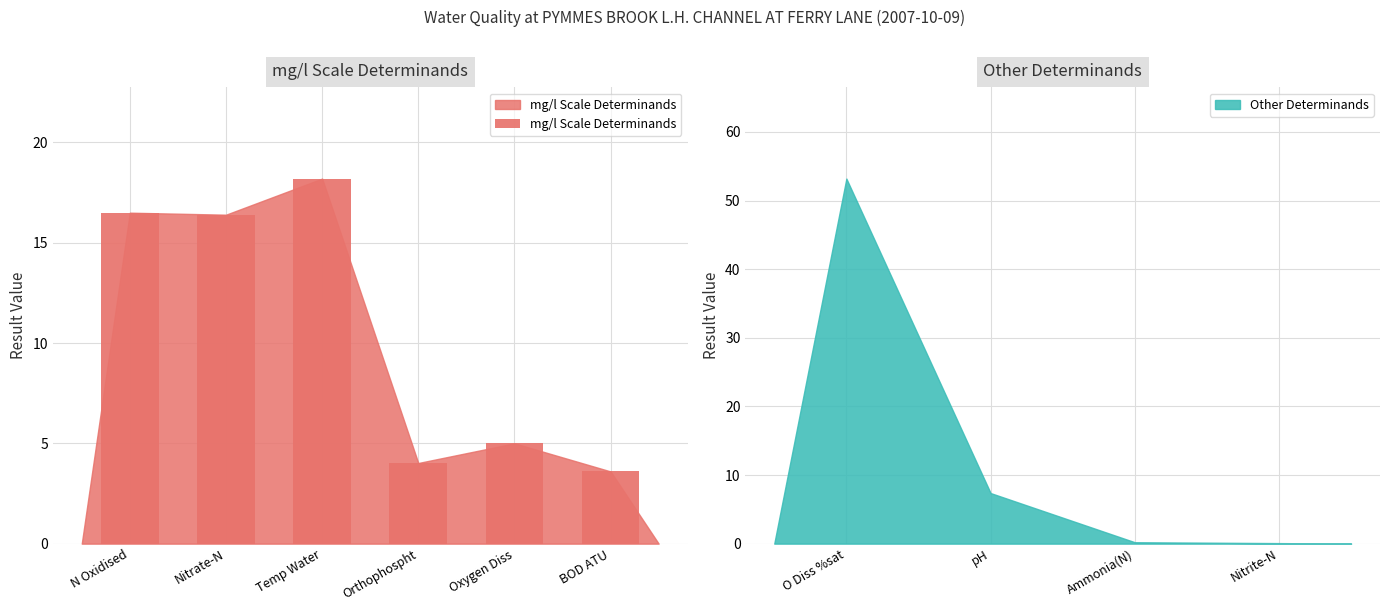

What is the difference between the maximum and minimum values?

14.6